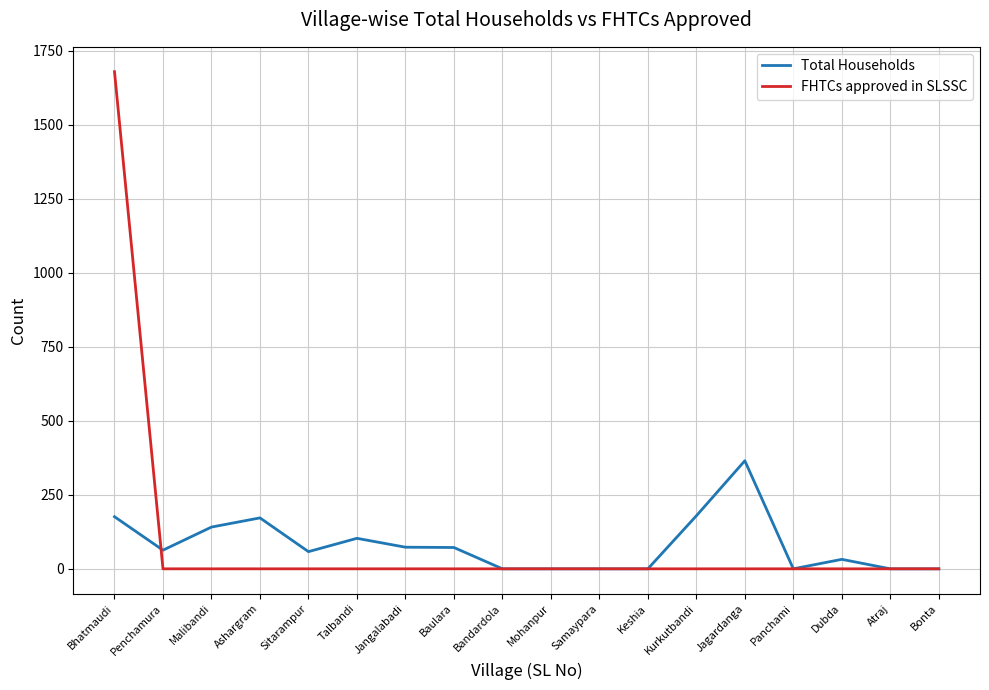

What is the difference between the Total Households values at Mohanpur and Kurkutbandi?

179